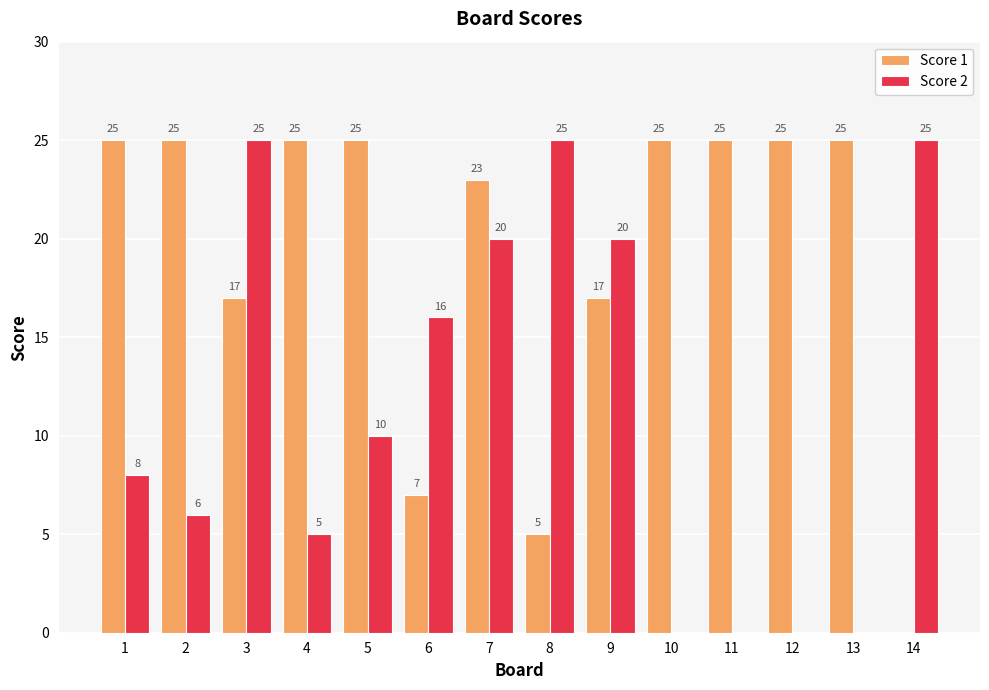

What is the greatest value displayed?

25